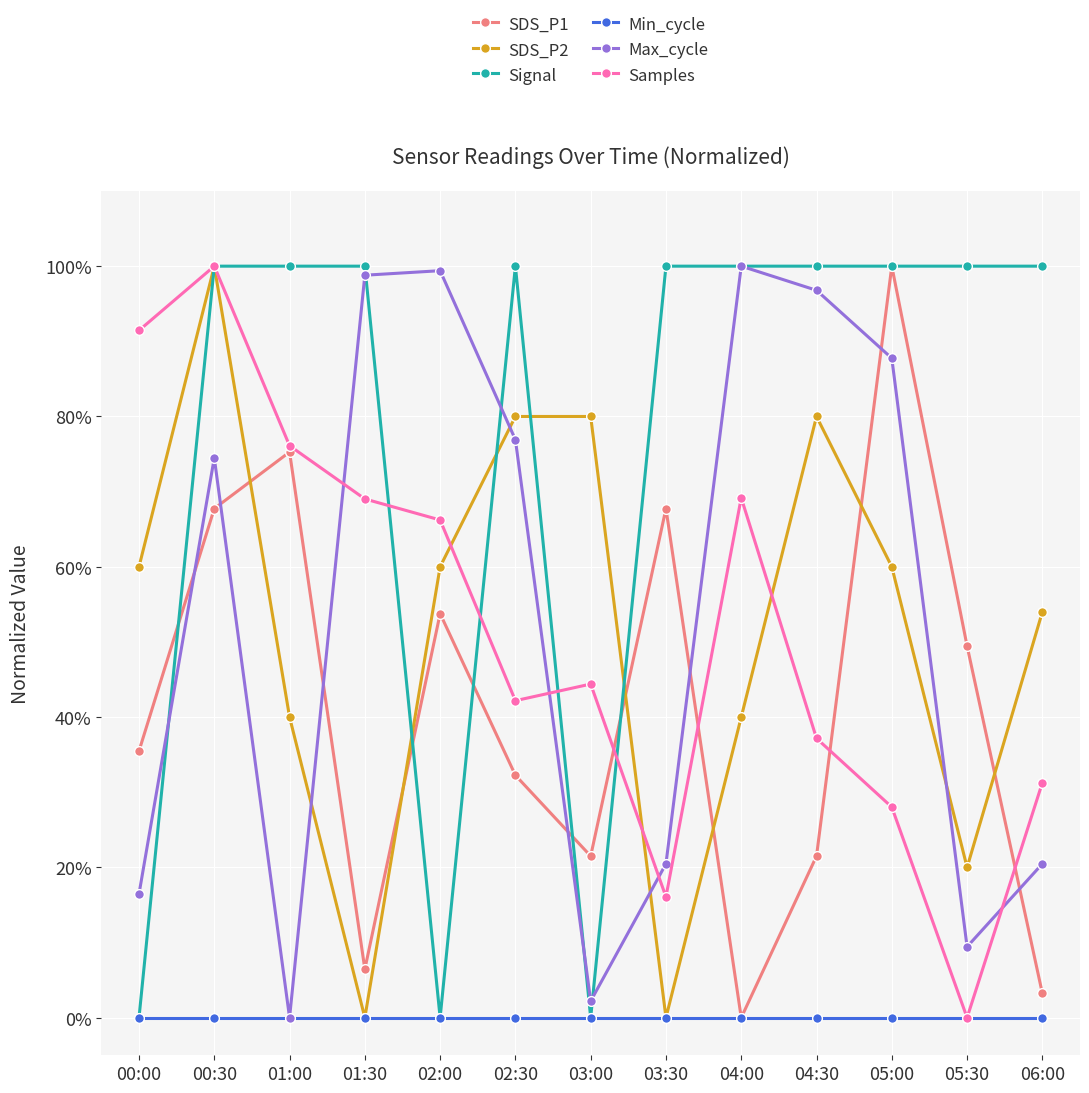

What is the sum of the SDS_P1 values at 05:00 and 02:30?

132.3